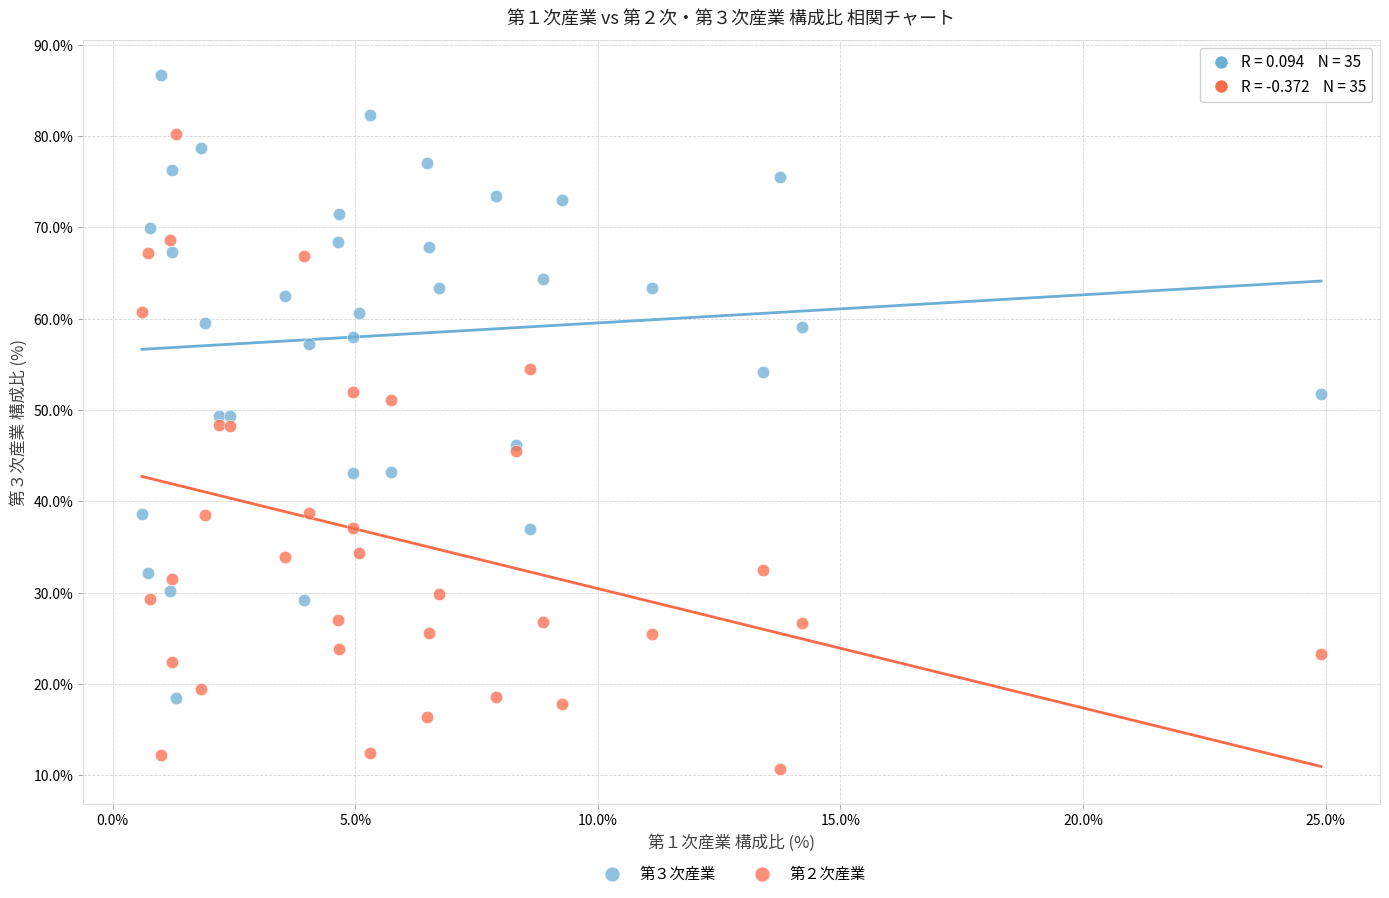

Which series reaches the maximum Y coordinate?

第３次産業